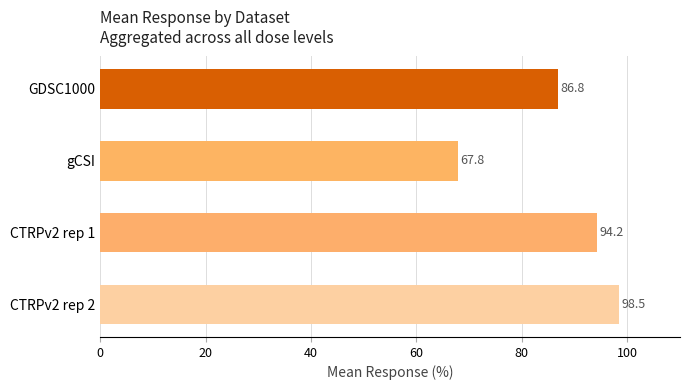

How many values exceed 94?

2